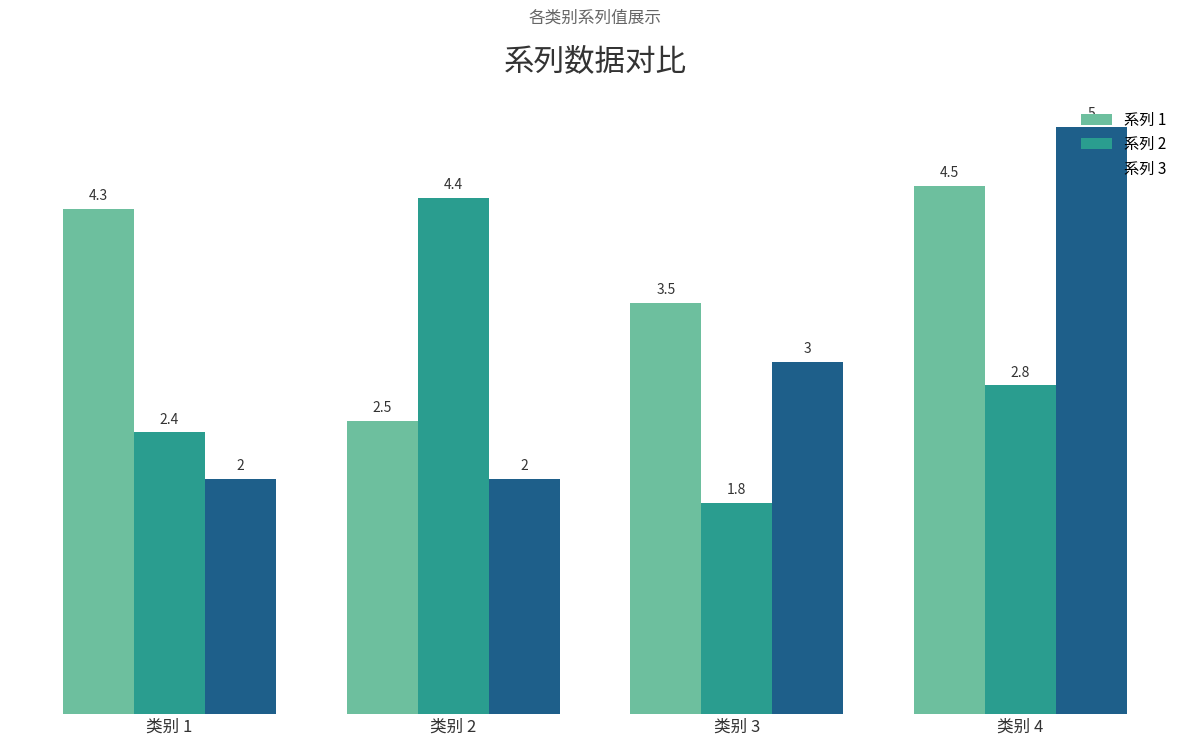

Which series changed the most between 类别 1 and 类别 3?

系列 3